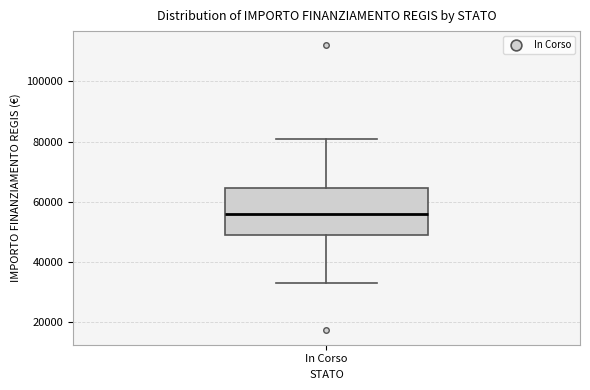

Where does the upper whisker of the box for In Corso end on the y-axis? The values are not printed on the chart, so give them approximately, as read against the axis.

80000